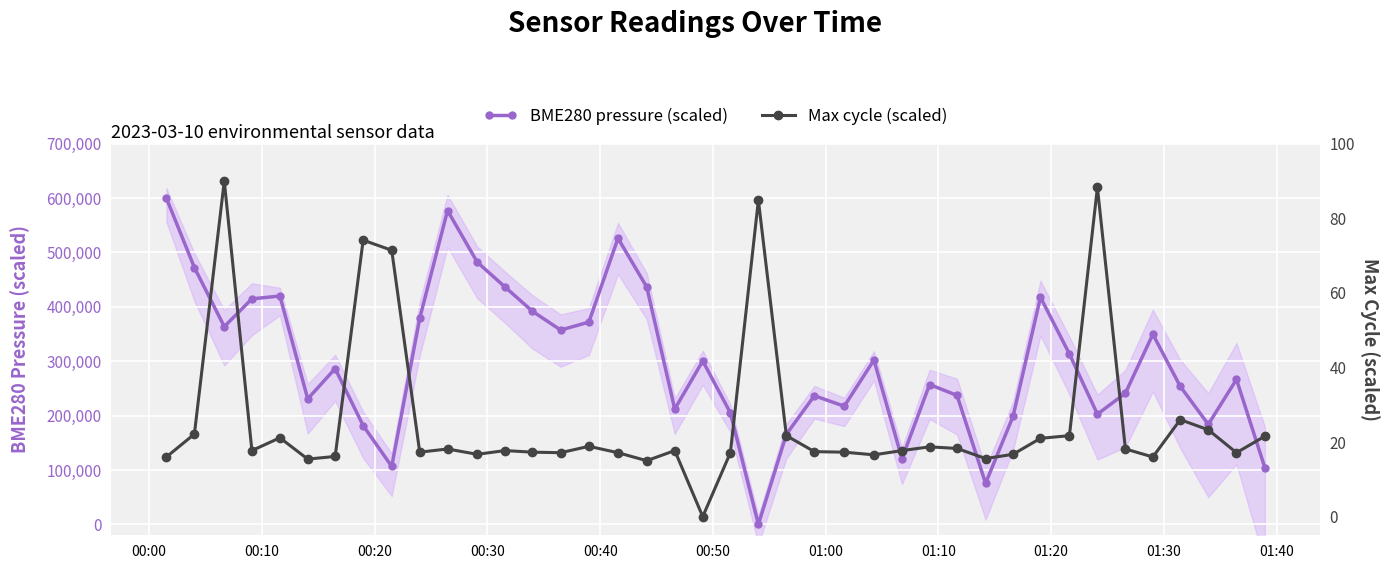

The value of Max cycle (scaled) at 24 is 30.8. True or false?

False